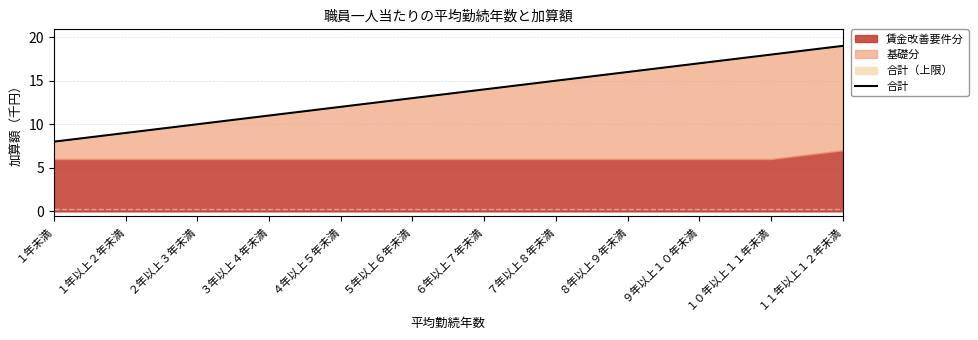

Which category has the highest value across all series?

１１年以上１２年未満